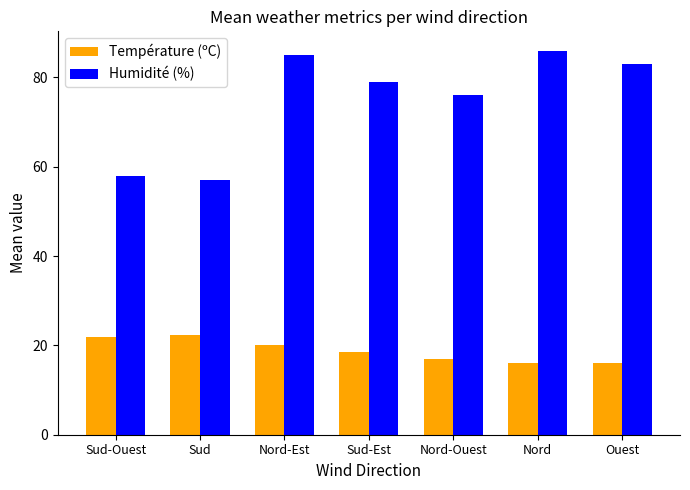

The value of Humidité (%) at Nord is 37.6. True or false?

False